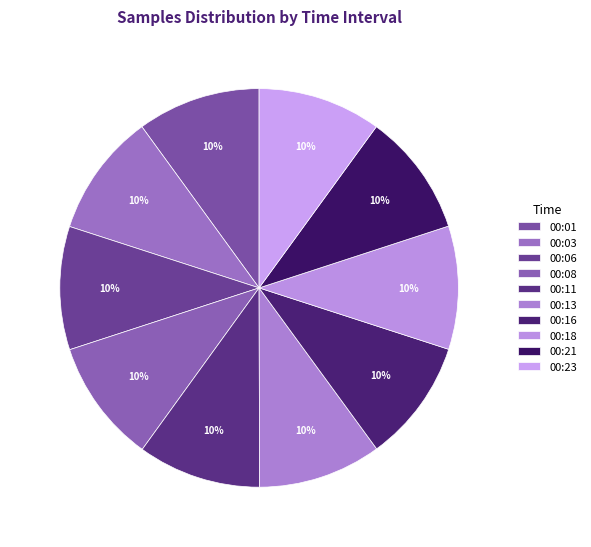

The 00:23 slice represents 10% of the pie. True or false?

True